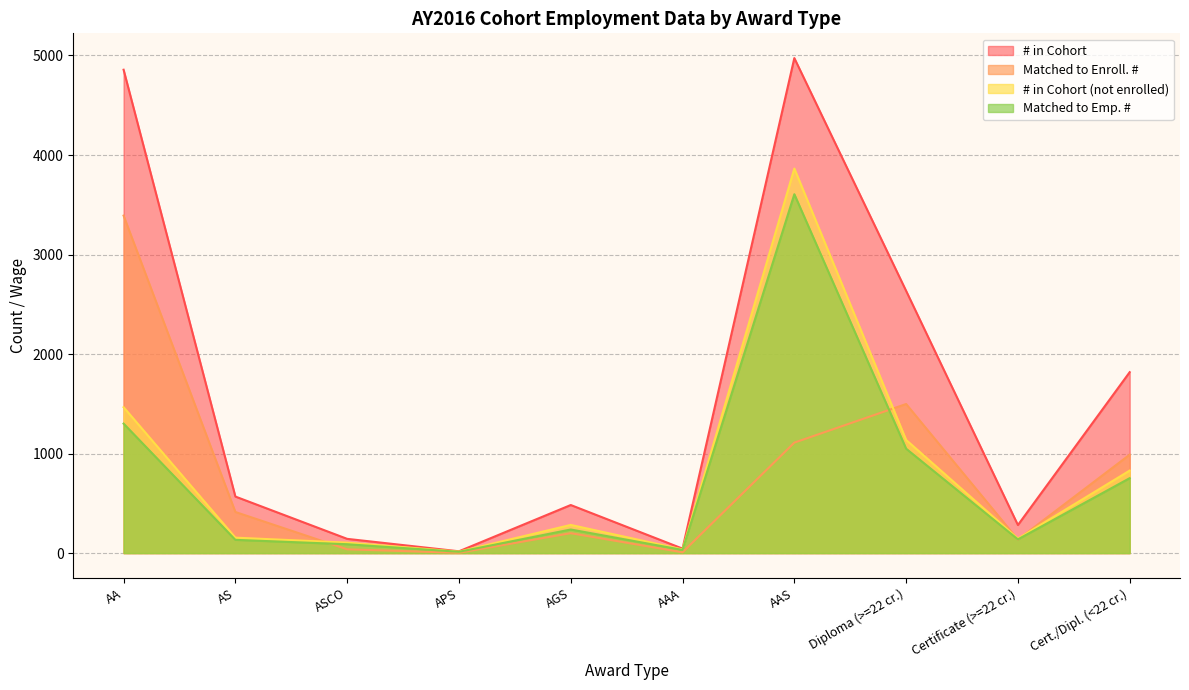

At which category does the chart reach its peak across all series?

AAS